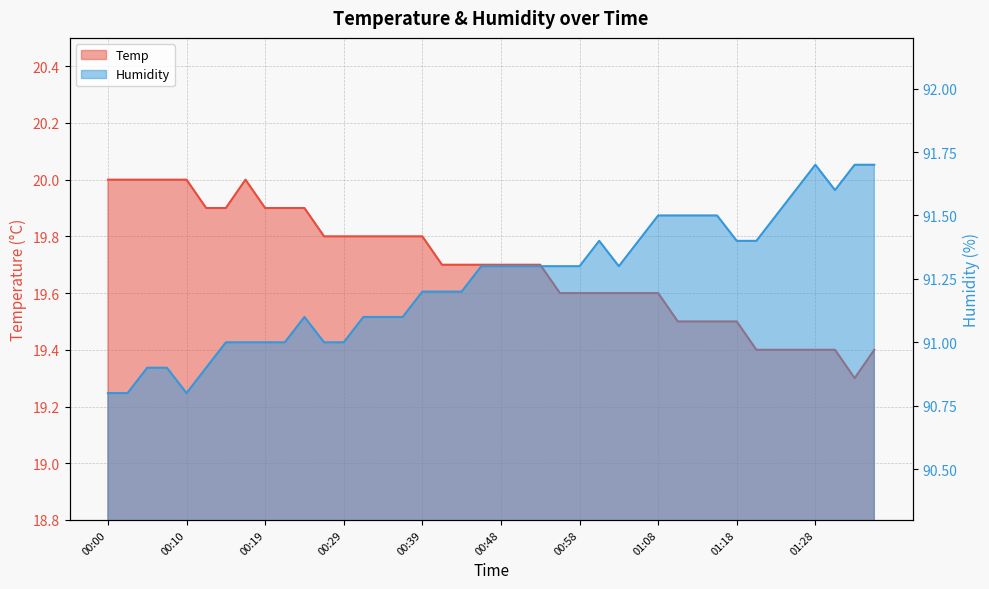

Does the chart have visible grid lines?

Yes